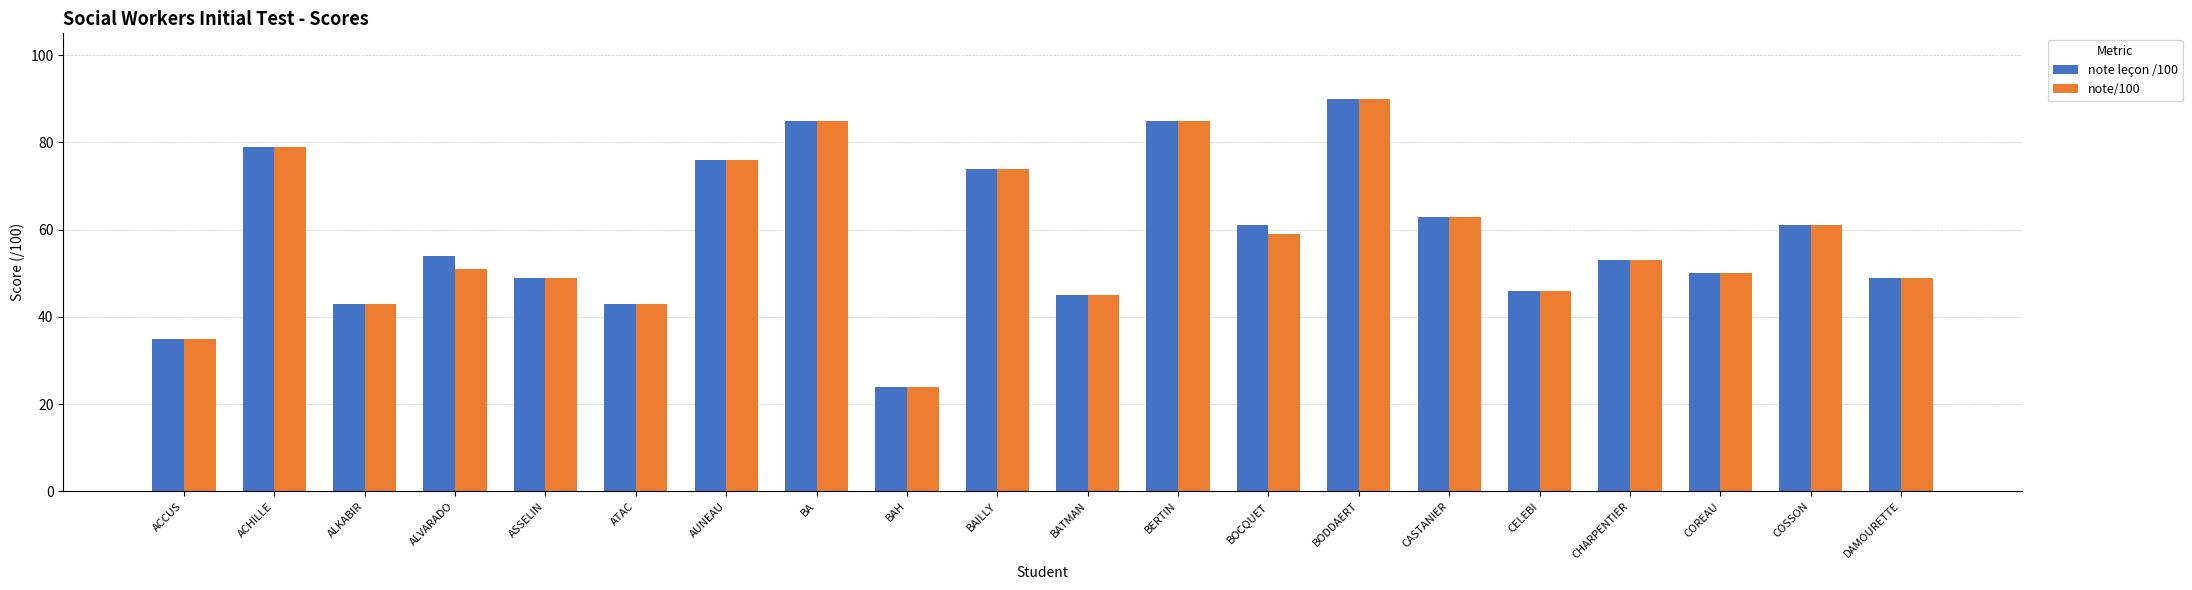

How many series are shown in this chart?

2